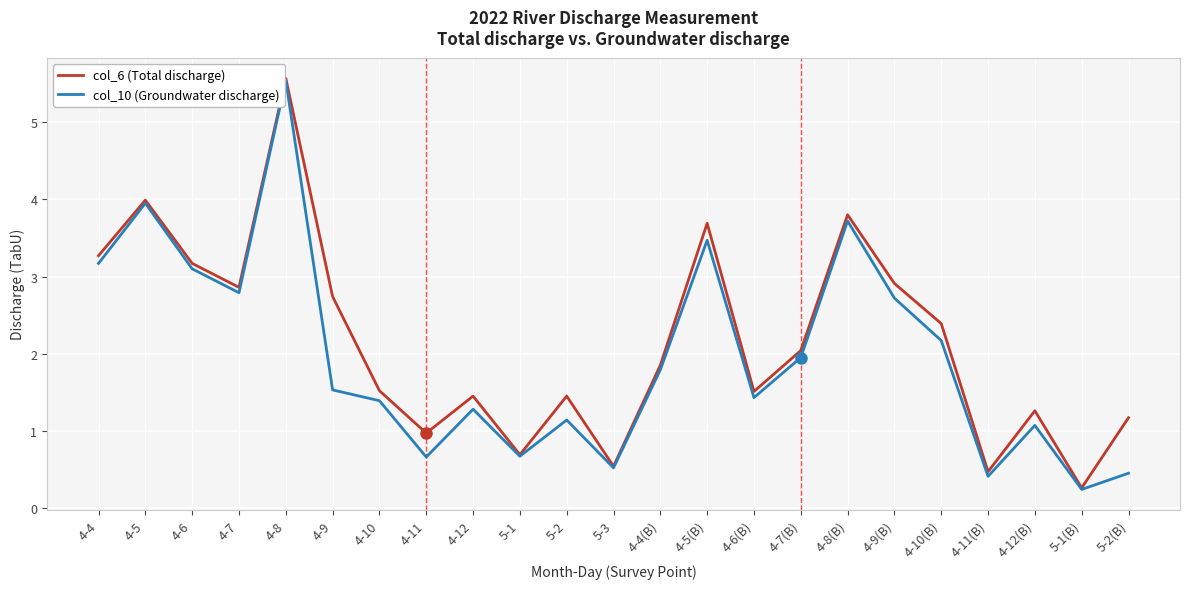

The col_6 (Total discharge) series shows 0.4 at 4-6(B). True or false?

False